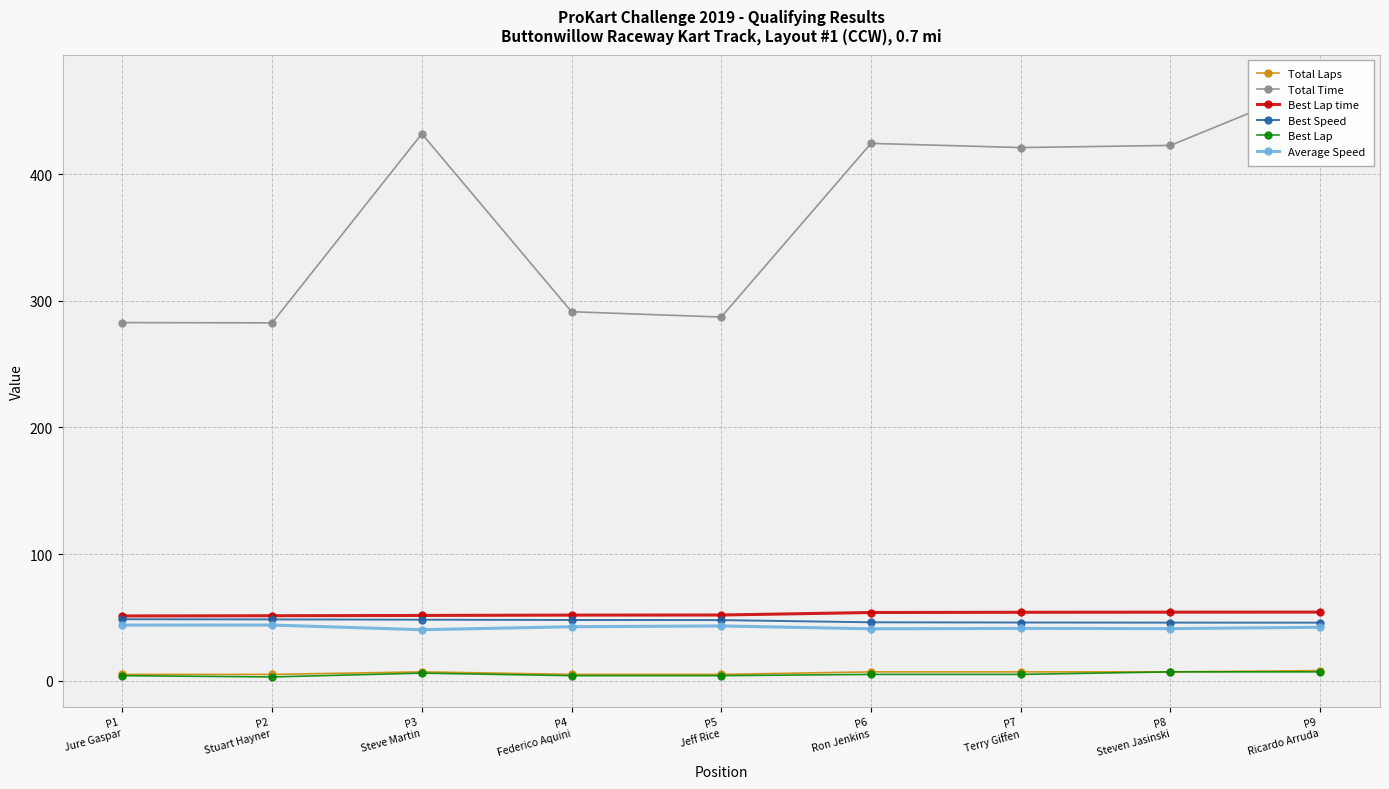

What is the difference between the maximum and second lowest values in the Best Lap time series?

2.9